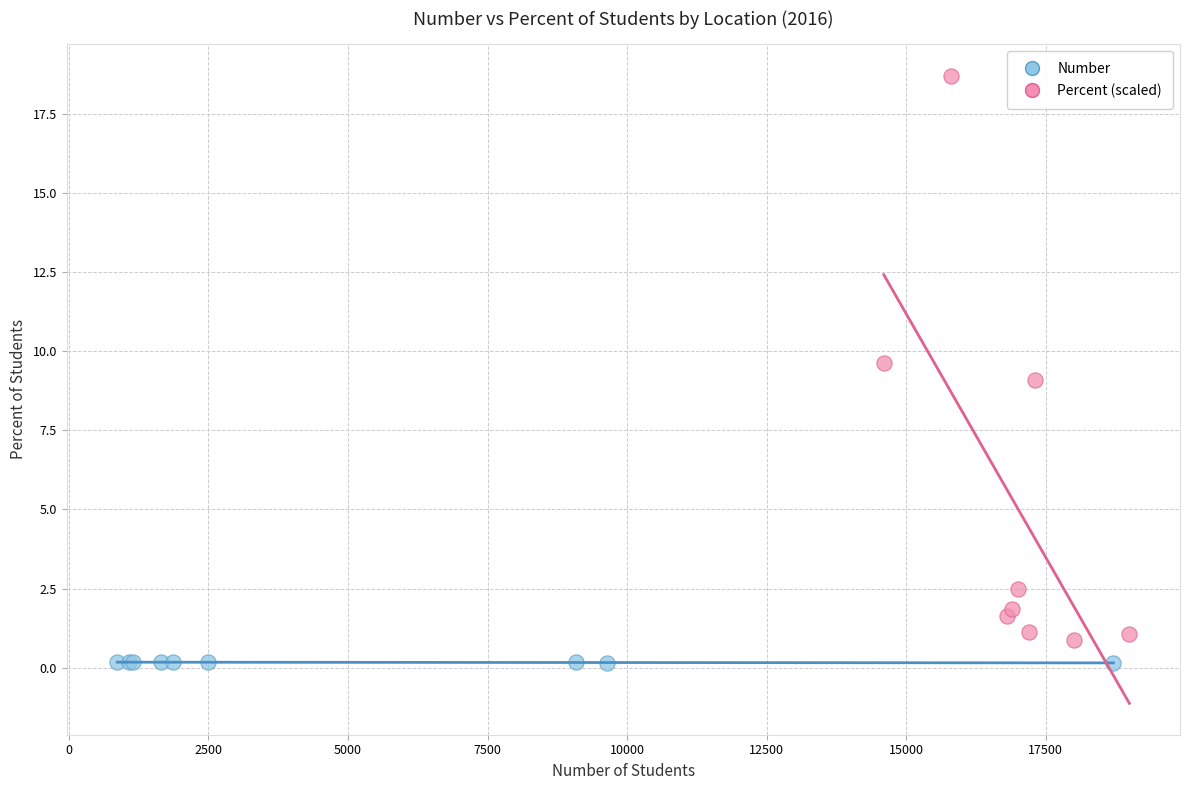

What are all the series names shown in the legend?

Number, Percent (scaled)